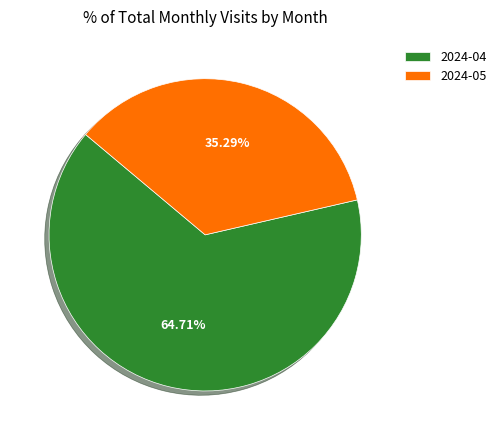

Rank the categories by value from highest to lowest.

2024-04, 2024-05